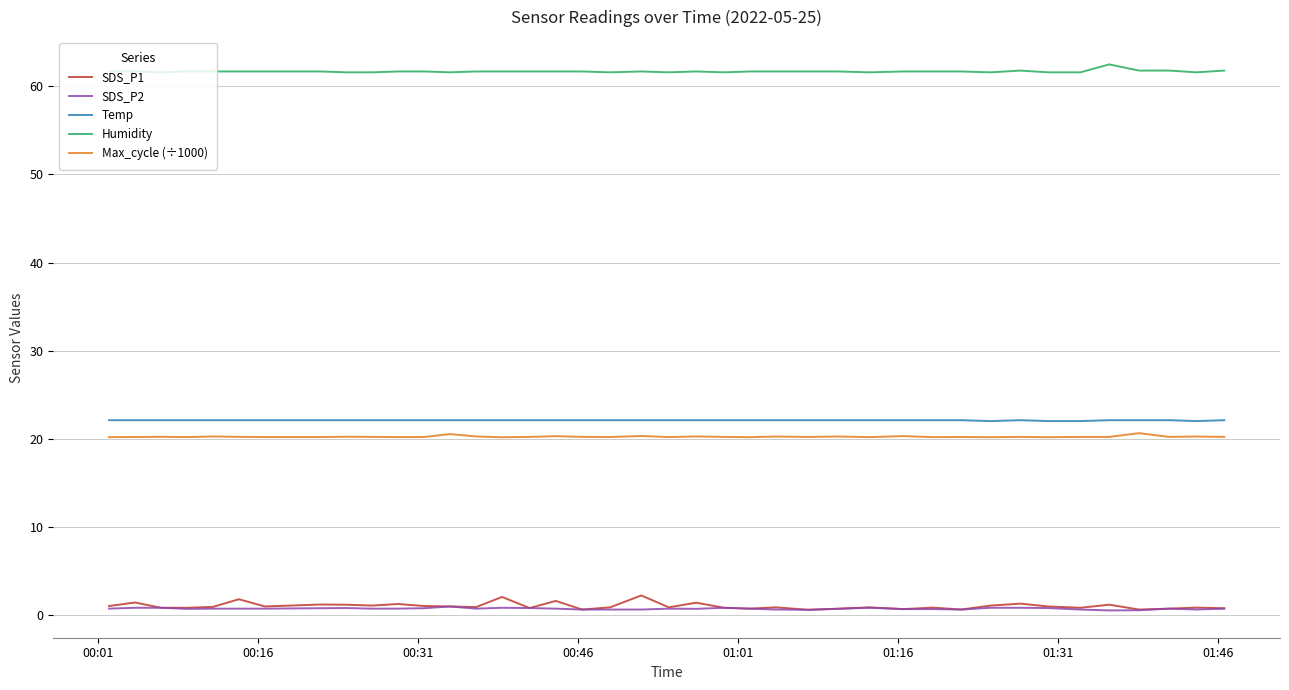

What is the highest value of the SDS_P1 series?

2.2